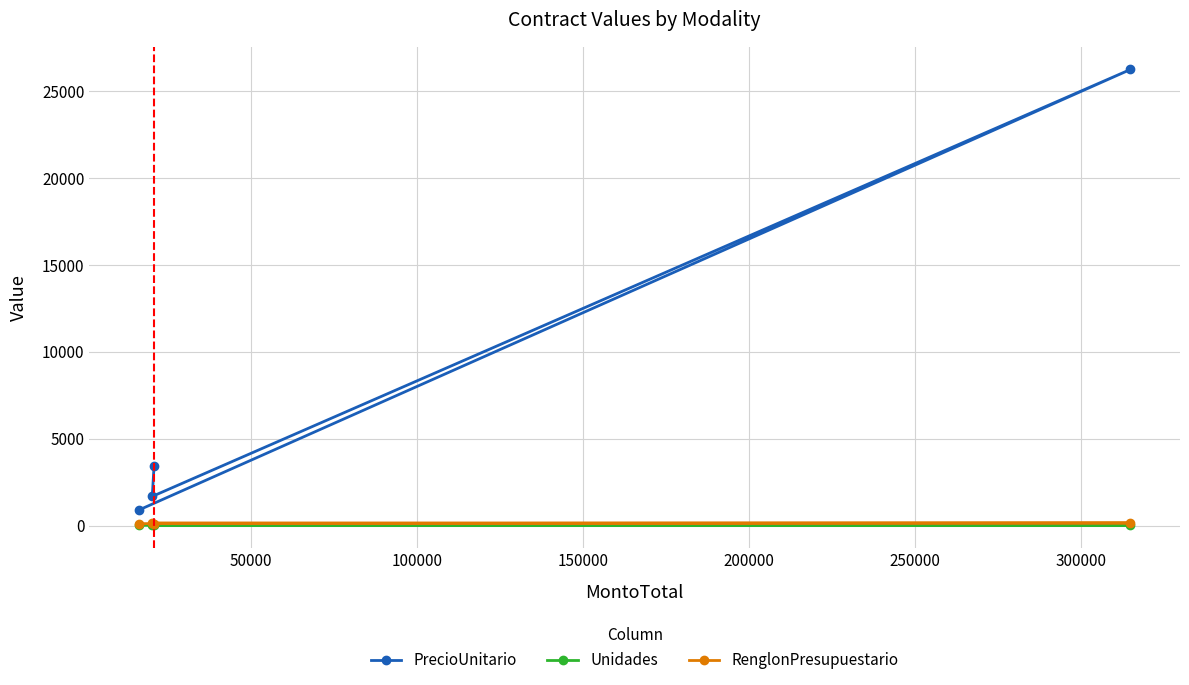

How many lines are shown in the chart?

3